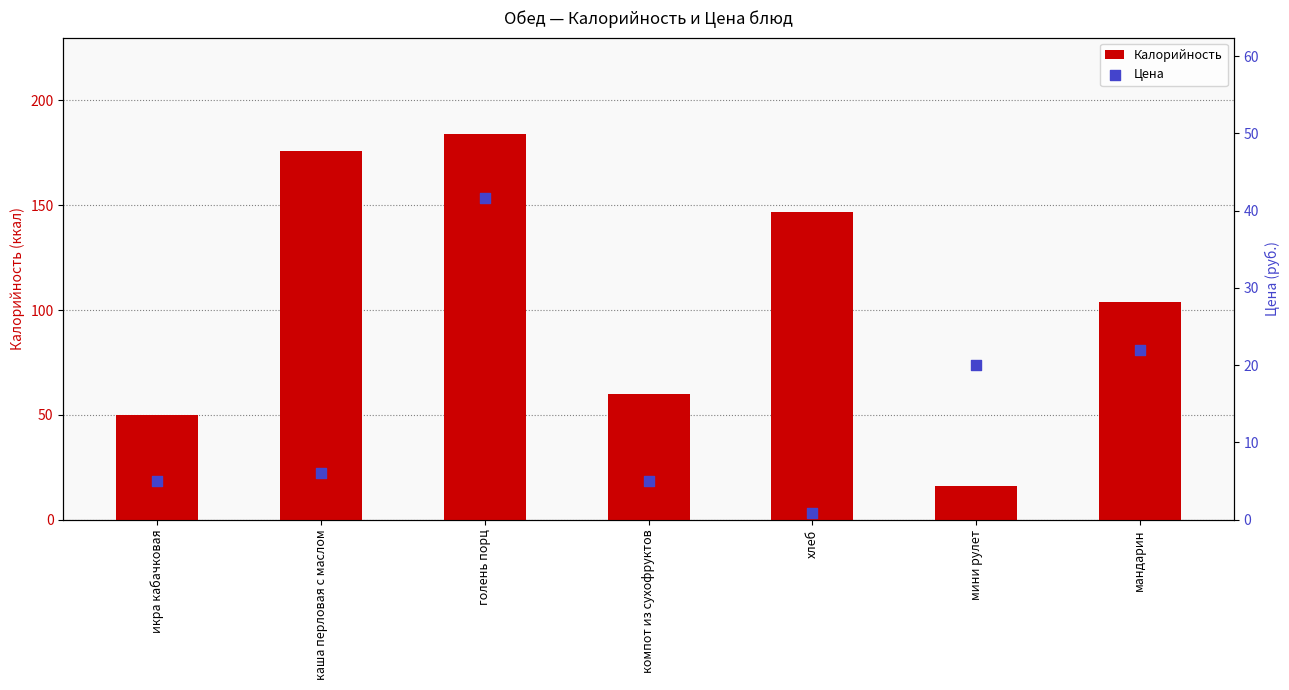

Which series has the widest spread of Y values?

Калорийность